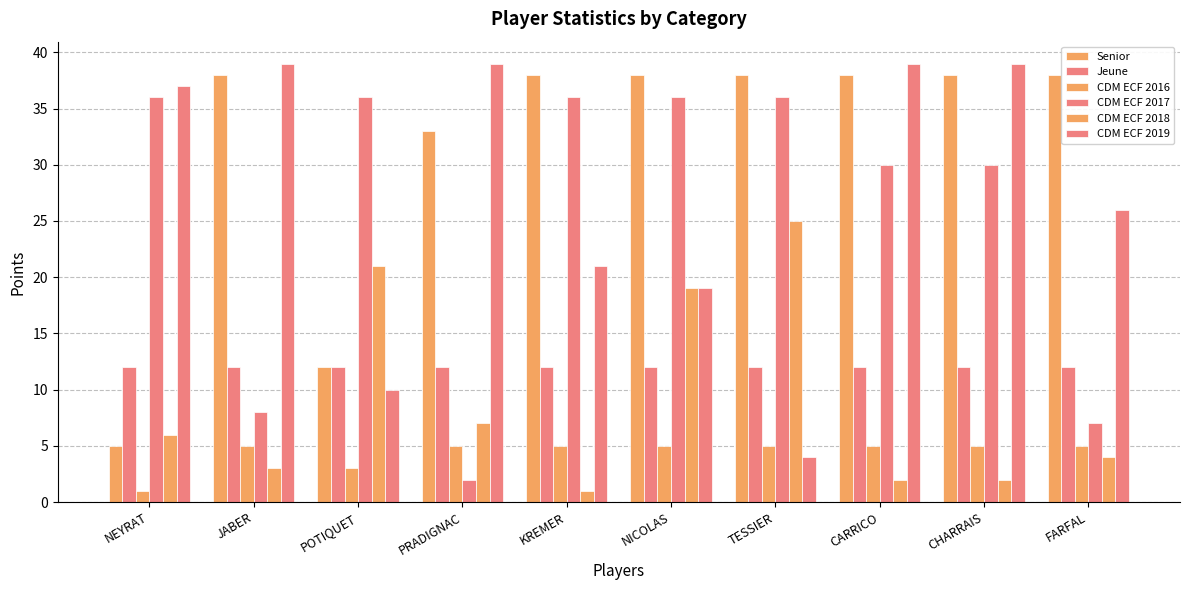

How many groups of bars are there?

10